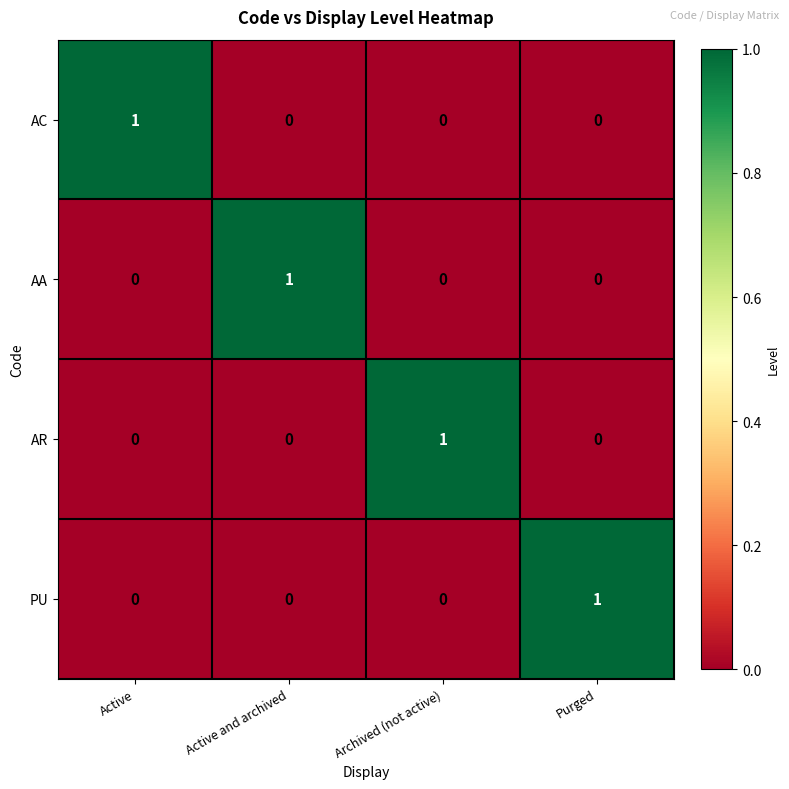

Is it true that AR equals -1 at Purged?

False